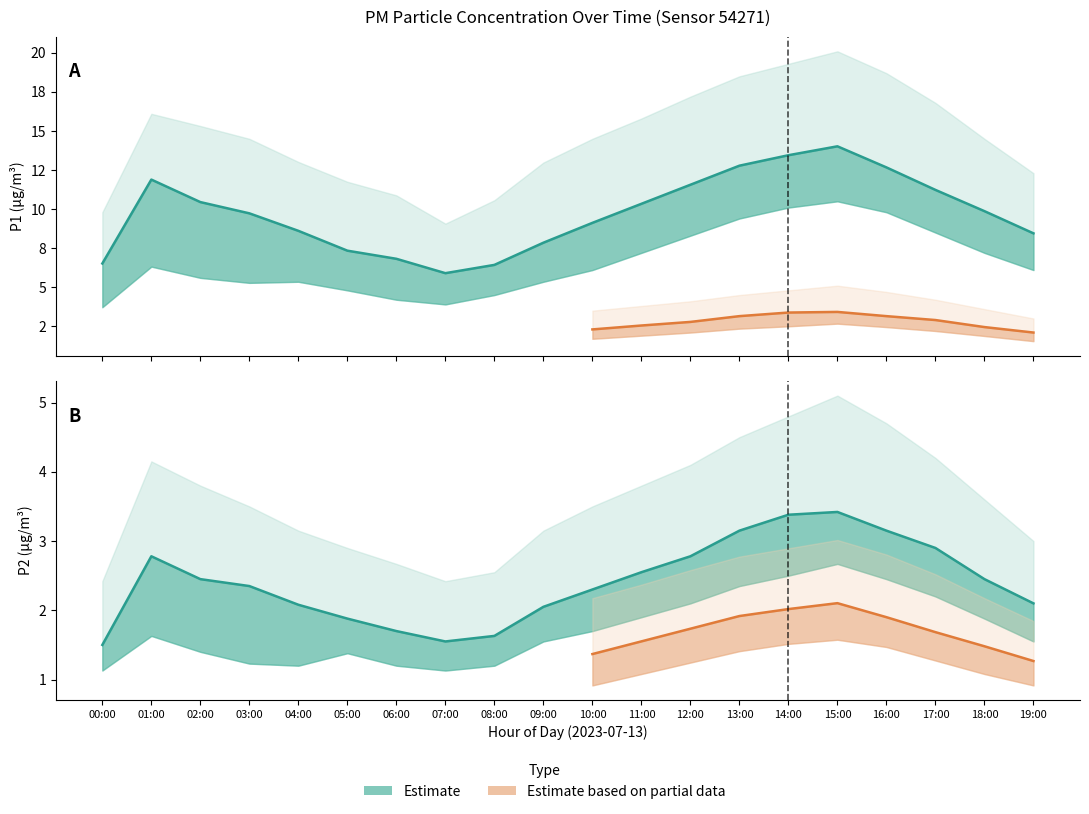

How many lines are shown in the chart?

6